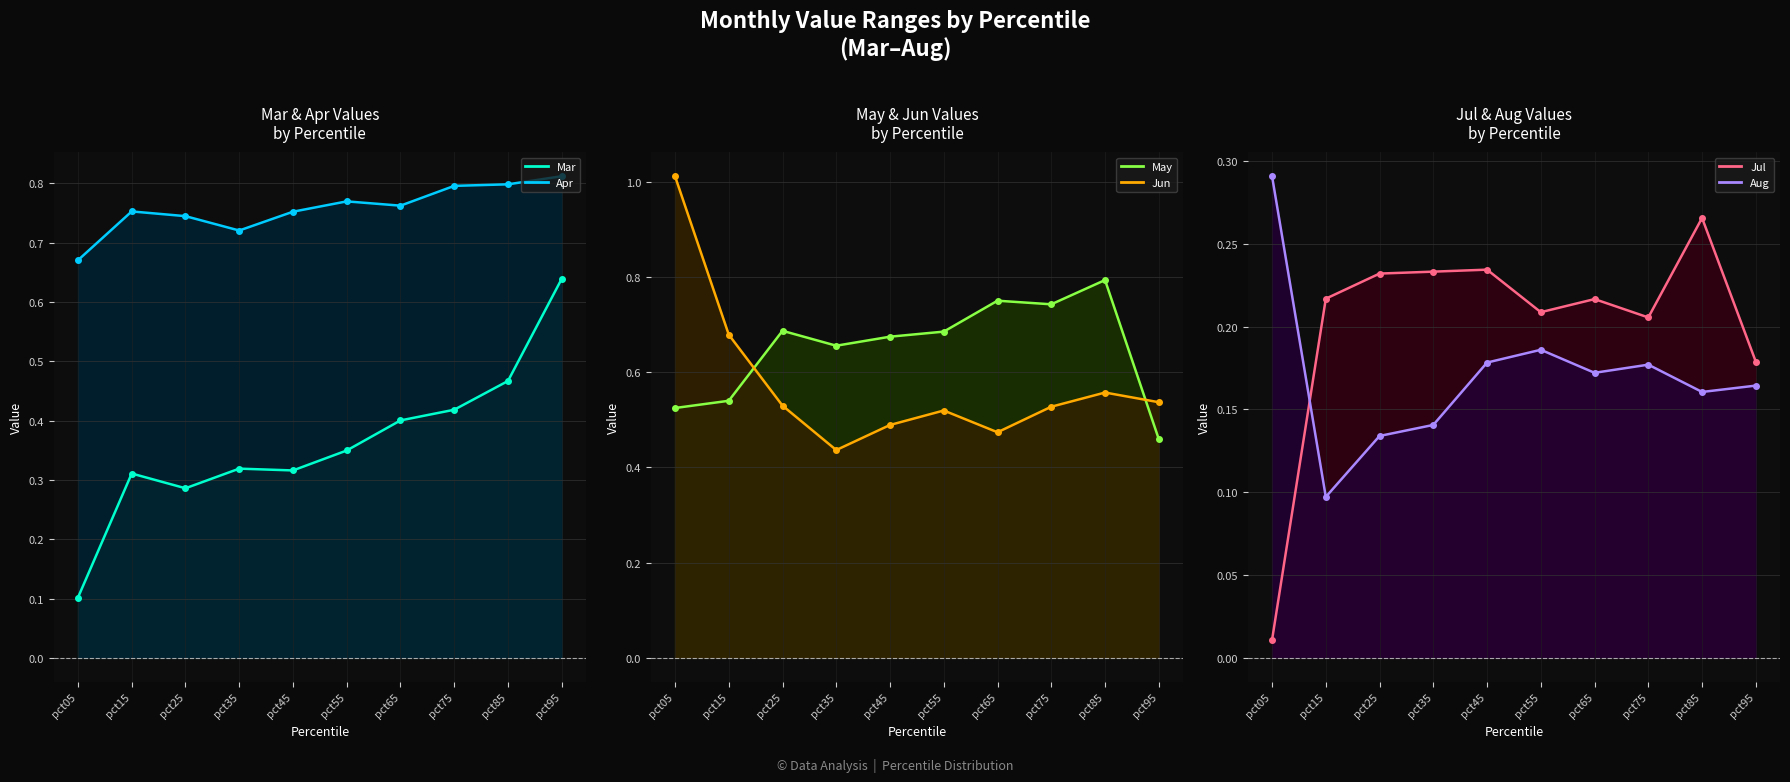

Is it true that May line equals 0.7 at pct55?

True